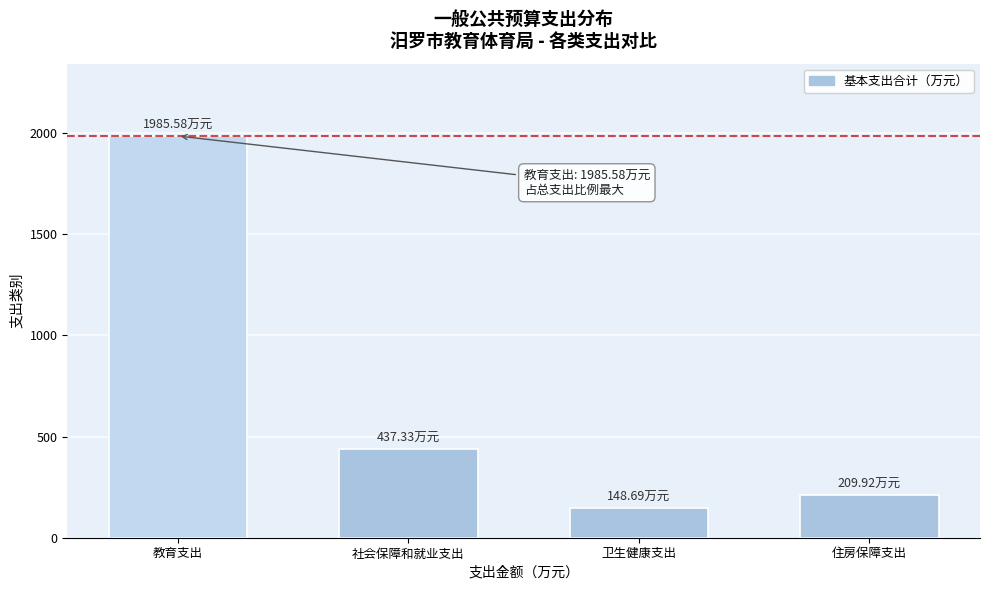

Rank the categories by value from highest to lowest.

教育支出, 社会保障和就业支出, 住房保障支出, 卫生健康支出